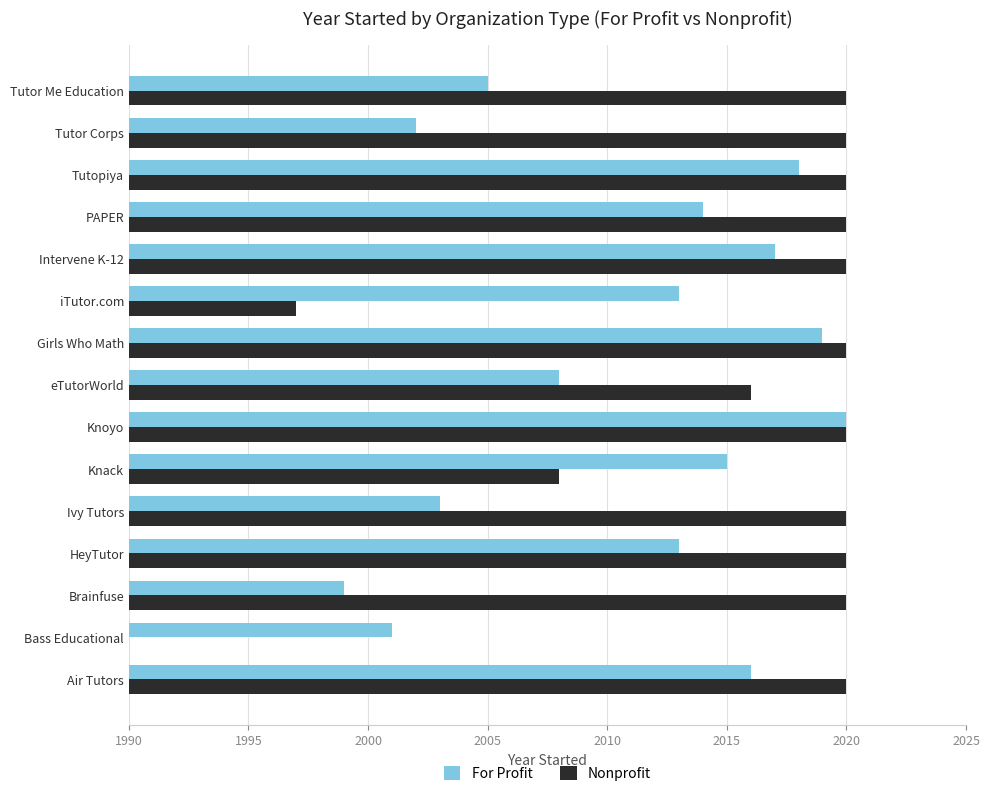

Is it true that Nonprofit equals 2020 at Tutopiya?

True